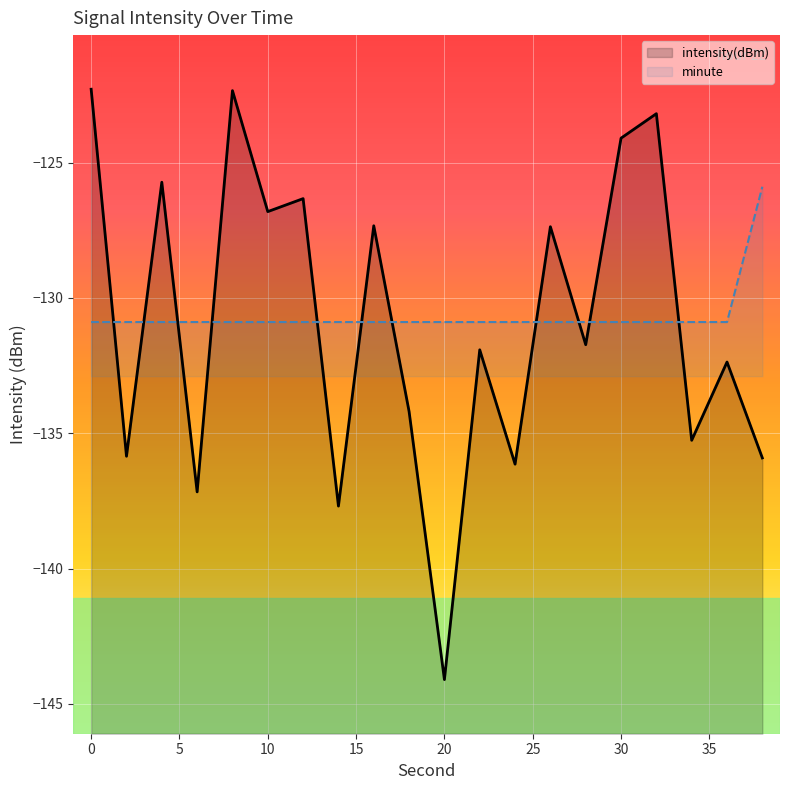

Which series has the largest range (max minus min)?

intensity